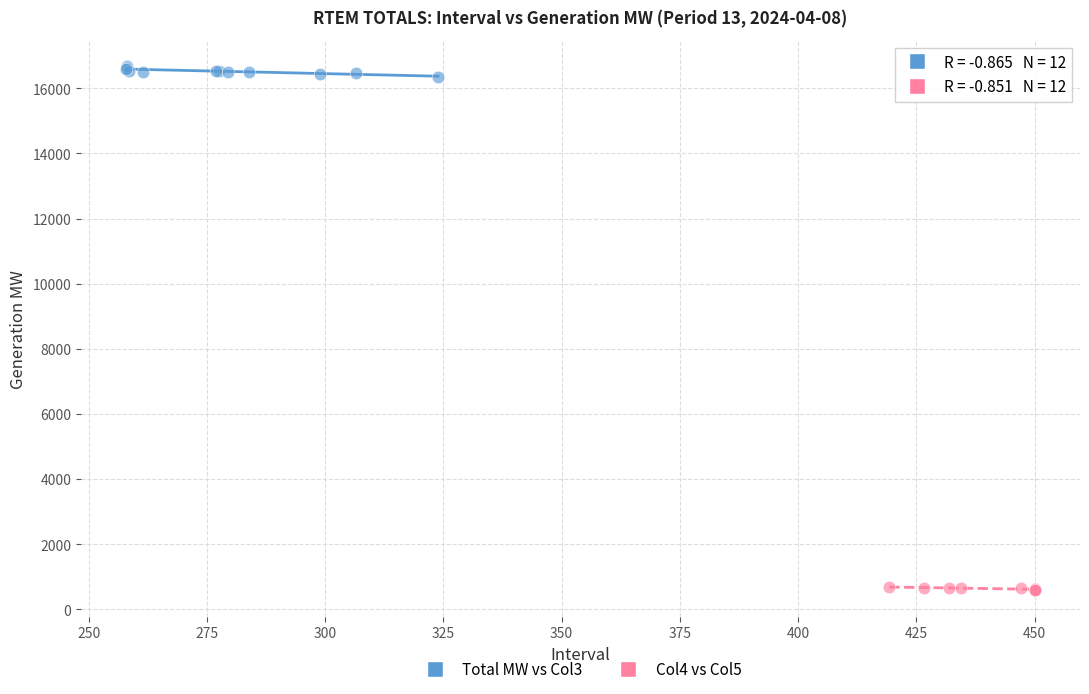

Which series has the largest Y range (max minus min)?

Total MW vs Col3